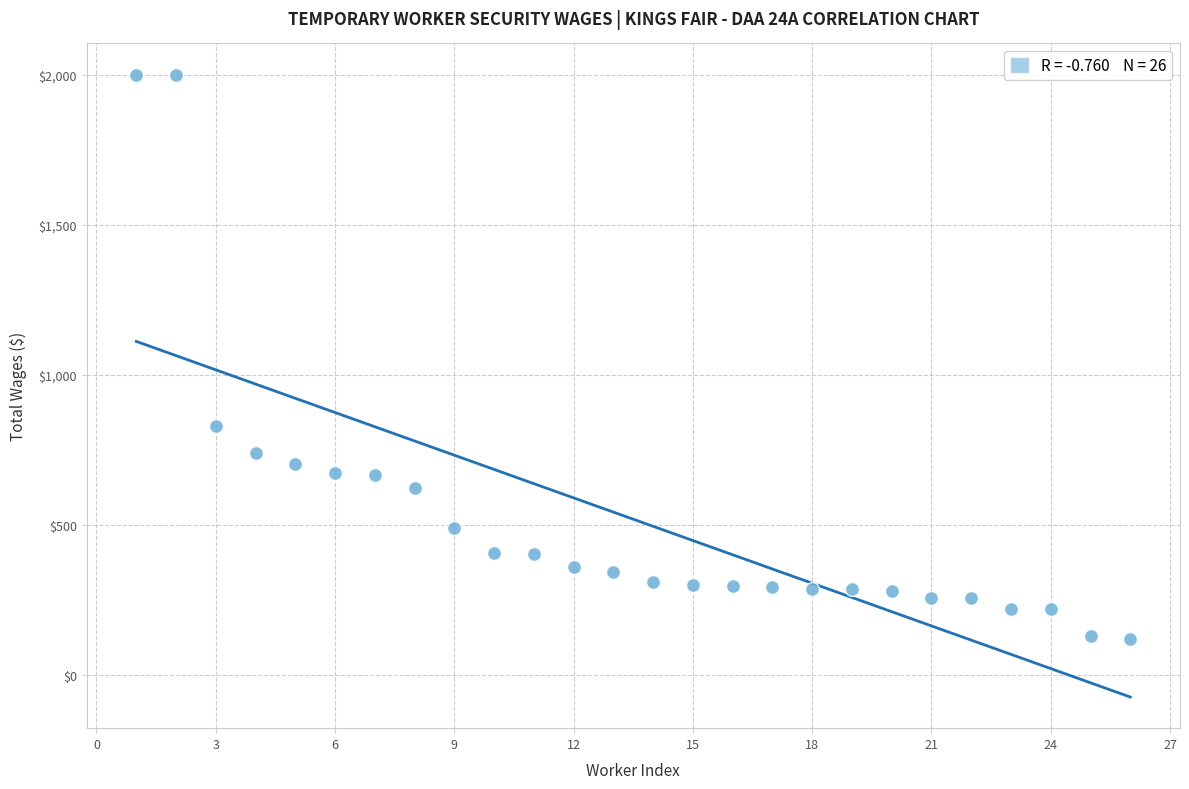

What is the range of Y values (max minus min)?

1880